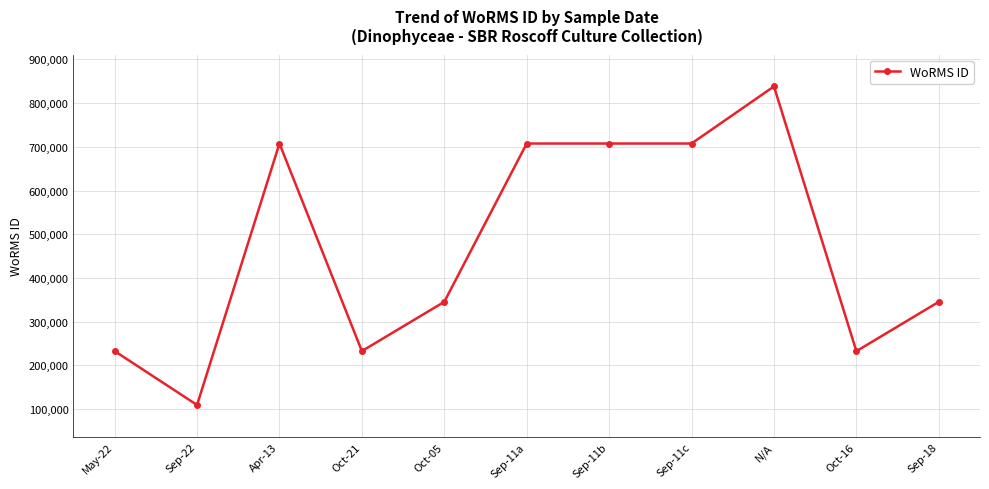

The chart shows a value of 1077735 at Sep-11c. True or false?

False